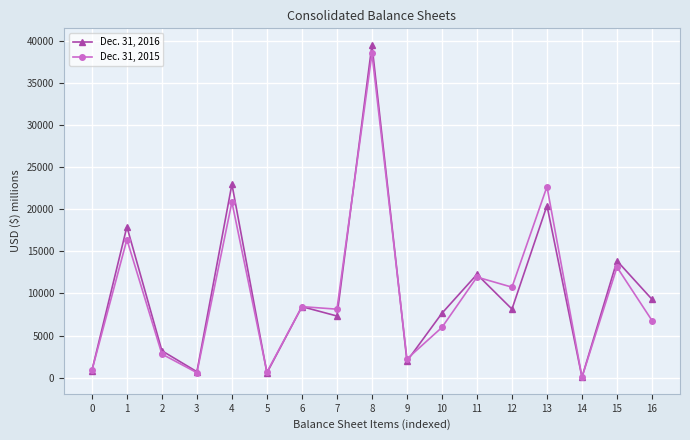

Rank the series at 7 from highest to lowest value.

Dec. 31, 2015, Dec. 31, 2016